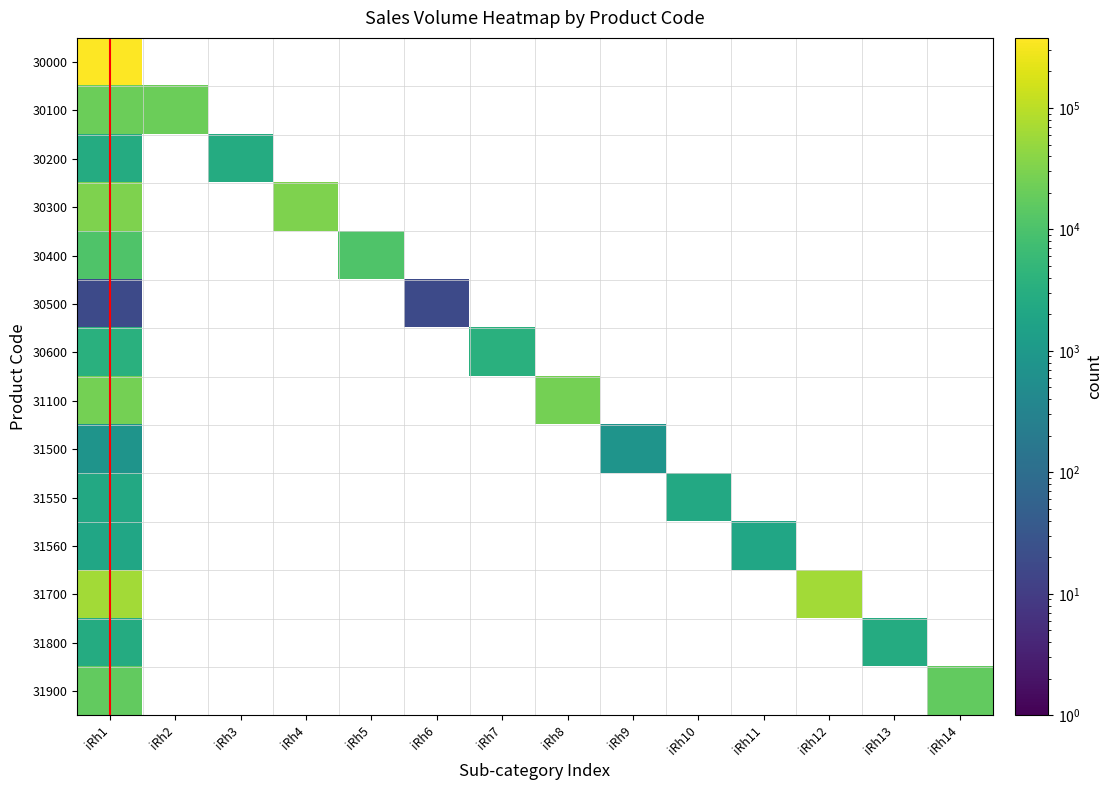

What is the minimum value shown in the chart?

18.0